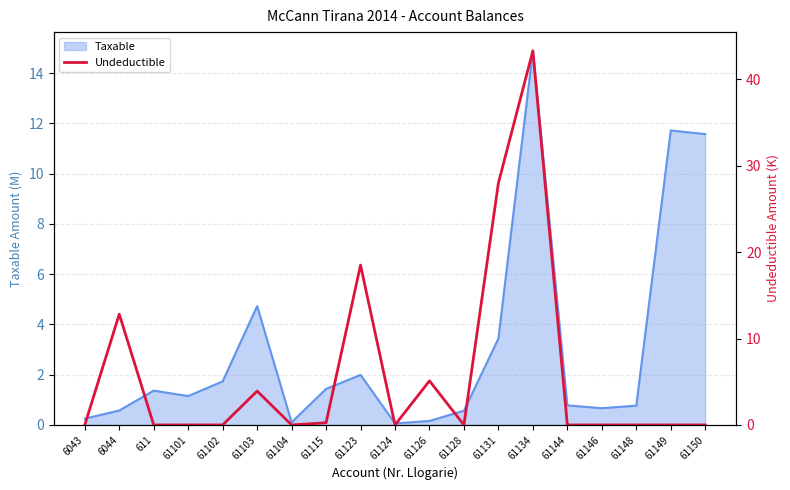

The value of Taxable at 61146 is 0.7. True or false?

True